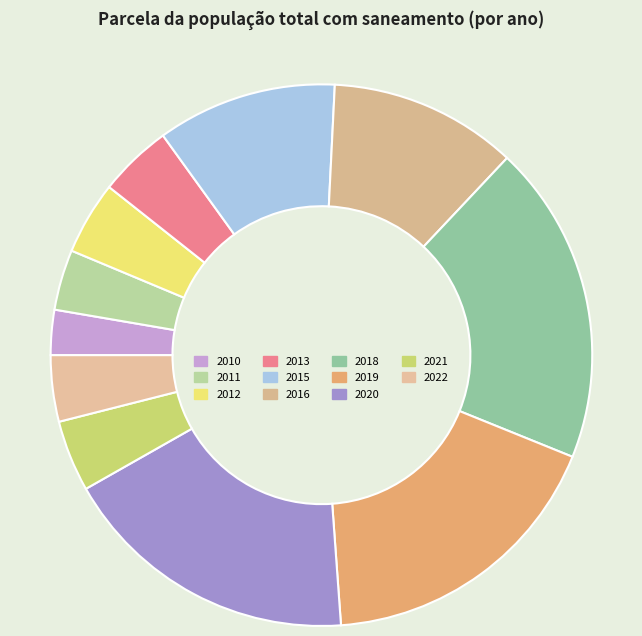

Is 2020 the majority of the pie?

No